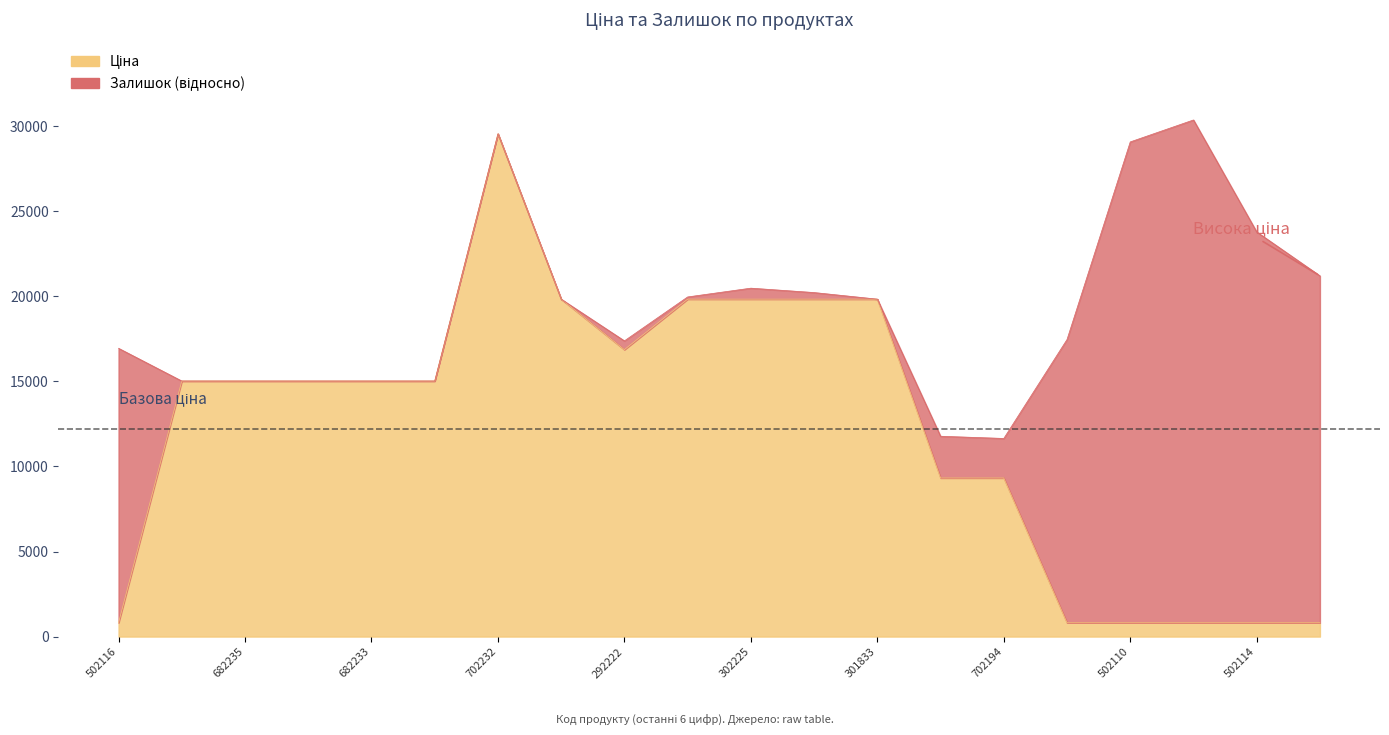

What is the smallest value displayed?

813.0